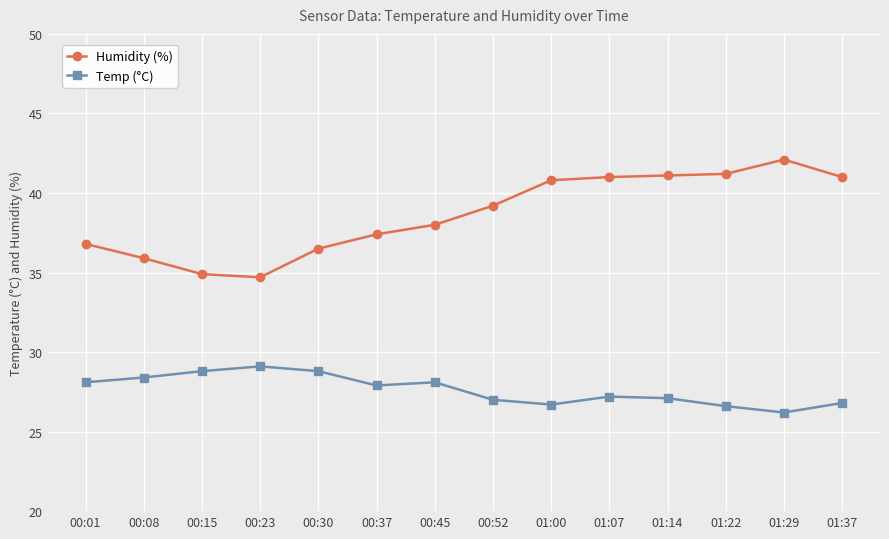

Between 01:00 and 01:07, which series saw the biggest shift?

Temp (°C)